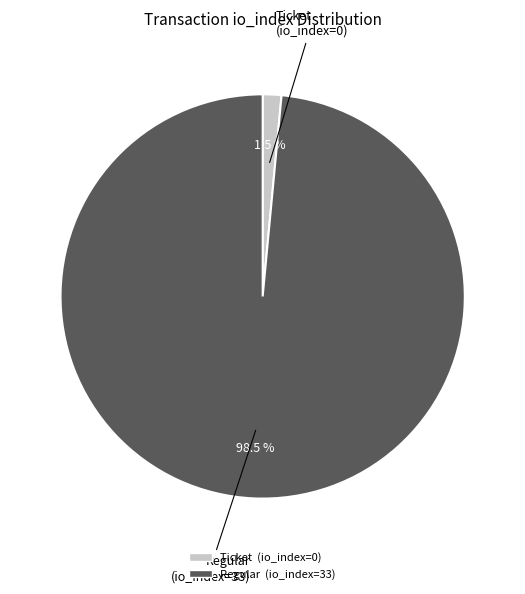

Which category has the biggest portion of the pie?

Regular (io_index=33)